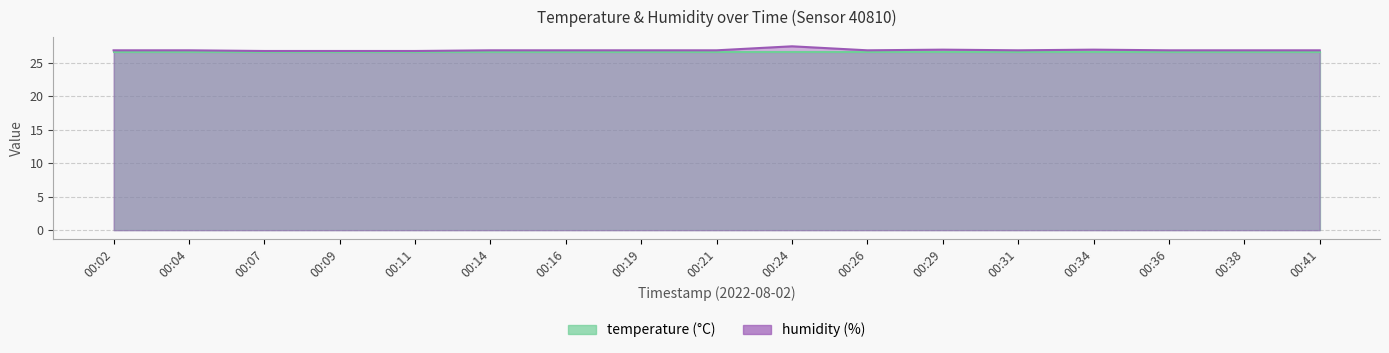

Reading right to left, what are all the values shown in this chart?

26.9	26.9	26.9	27.0	26.9	27.0	26.9	27.5	26.9	26.9	26.9	26.9	26.8	26.8	26.8	26.9	26.9